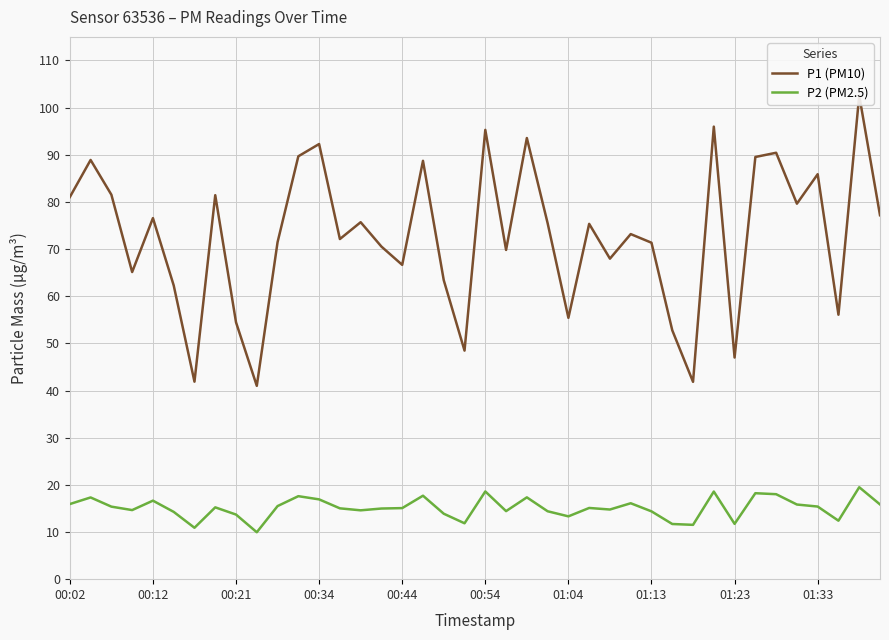

The P2 (PM2.5) series shows 11.7 at 01:23. True or false?

True